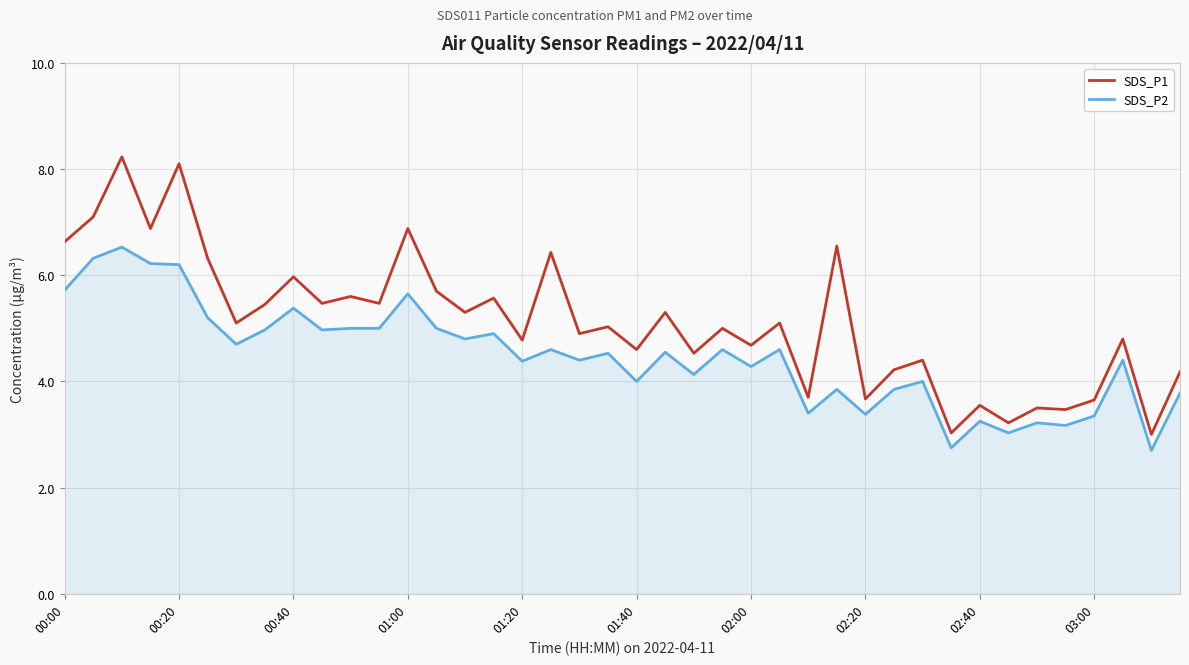

At which label does SDS_P2 first exceed 4?

00:00